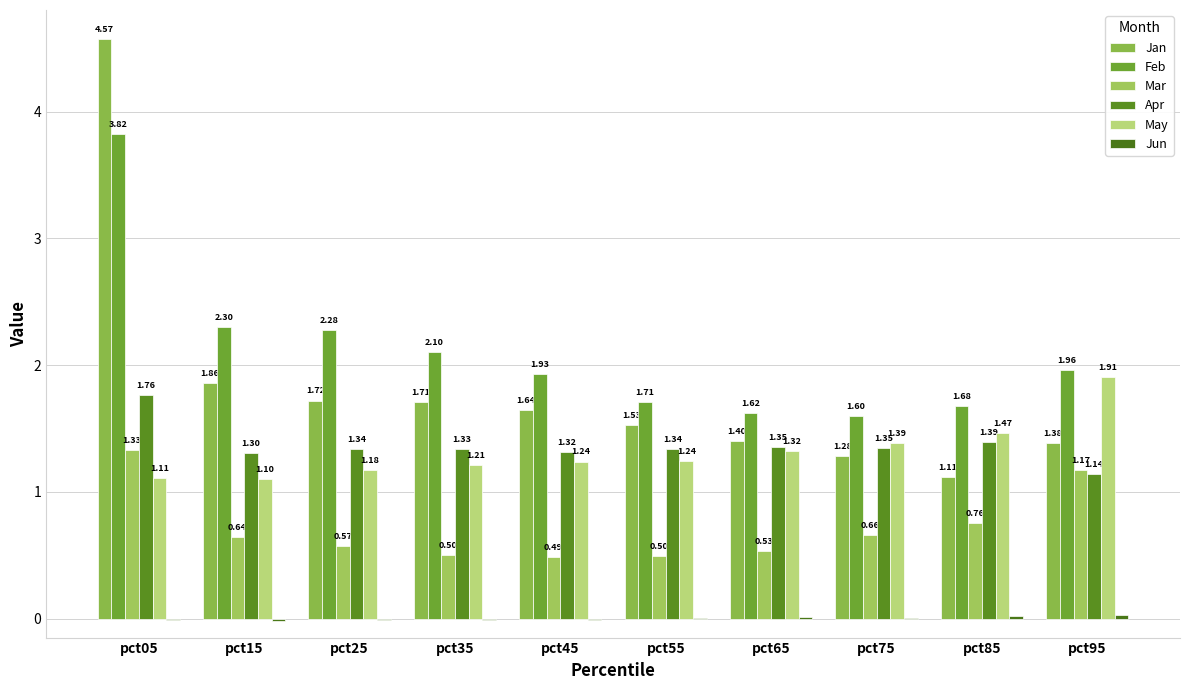

How many groups of bars are there?

10